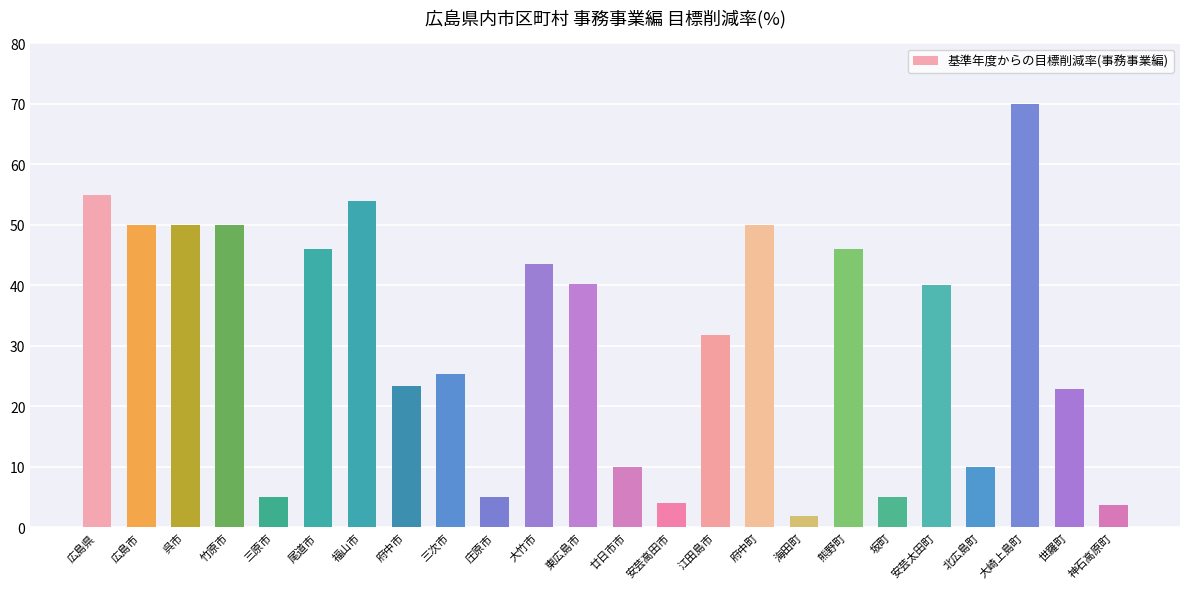

Is it true that the value at 大竹市 is 43.5?

True